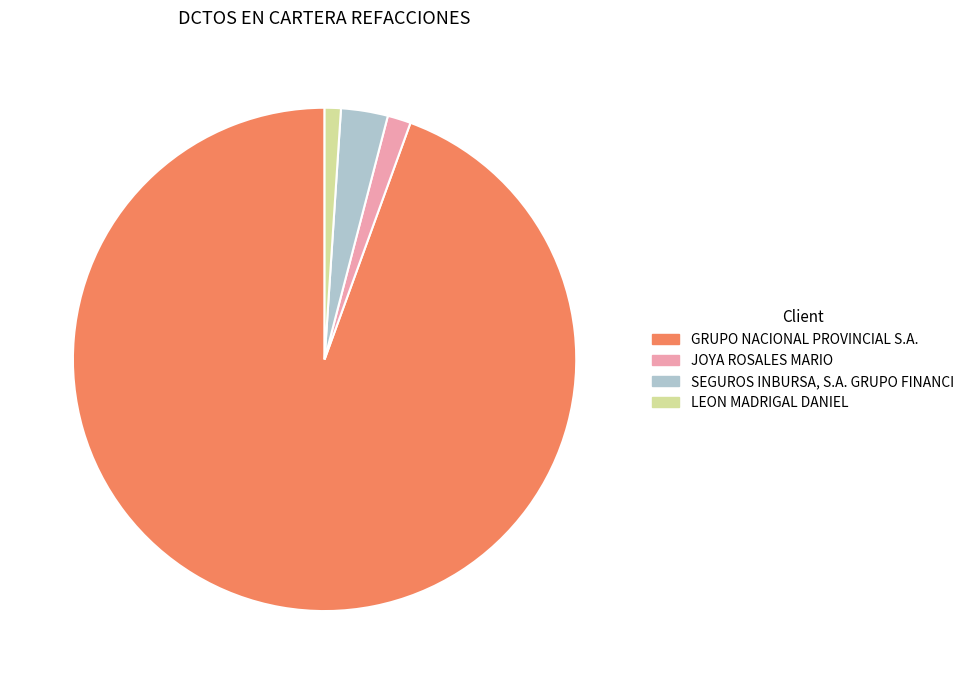

Combined, do JOYA ROSALES MARIO and SEGUROS INBURSA, S.A. GRUPO FINANCI account for over 50%?

No